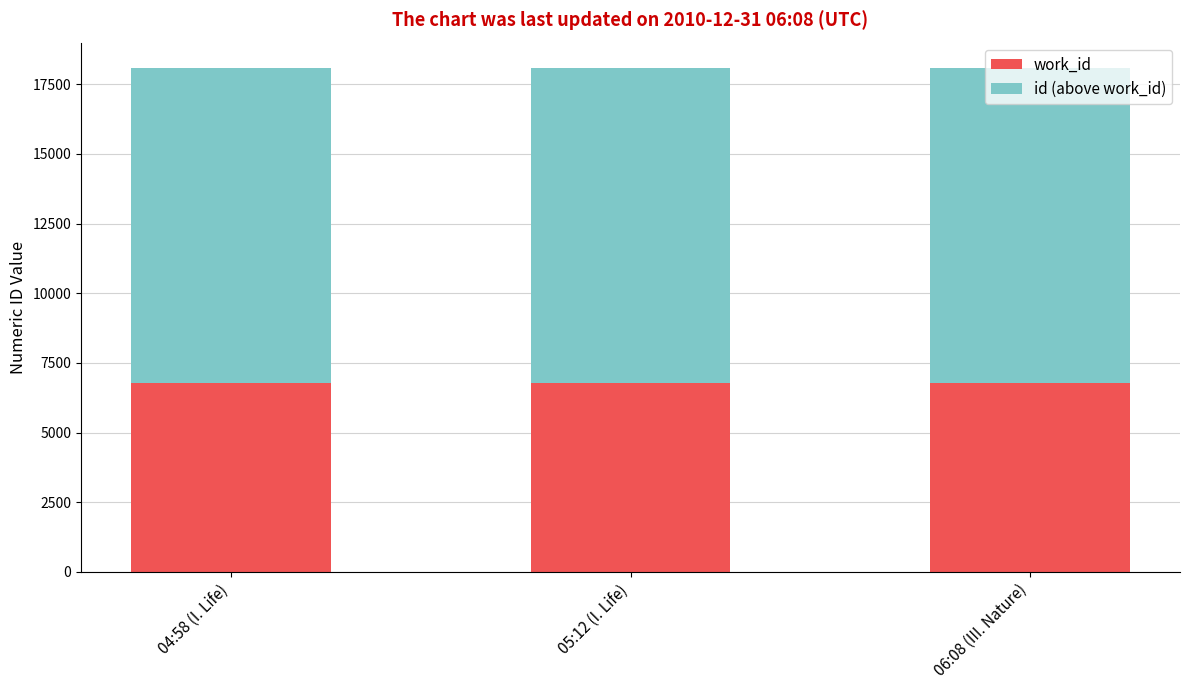

The value of work_id at 05:12 (I. Life) is 6782. True or false?

True